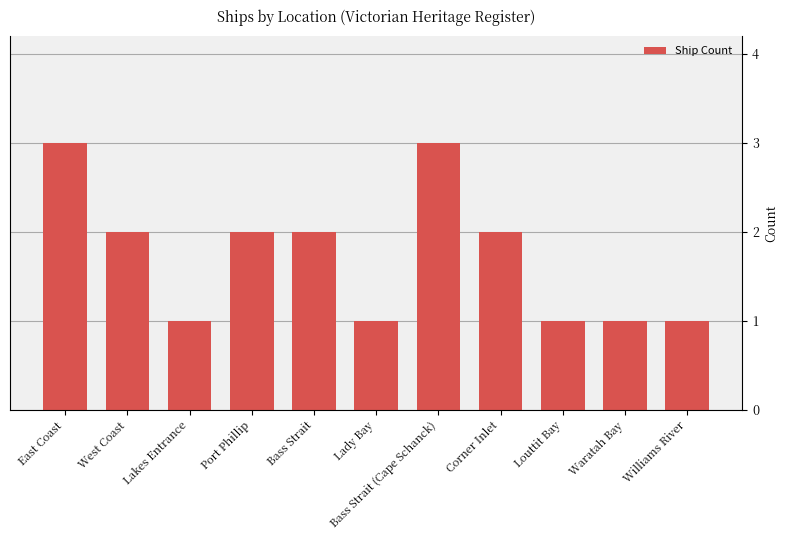

Are the bars horizontal?

No